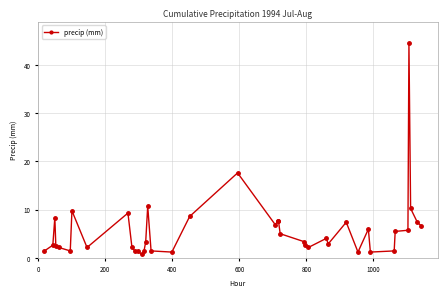

What is the value of the 33rd point from the left?

1.2